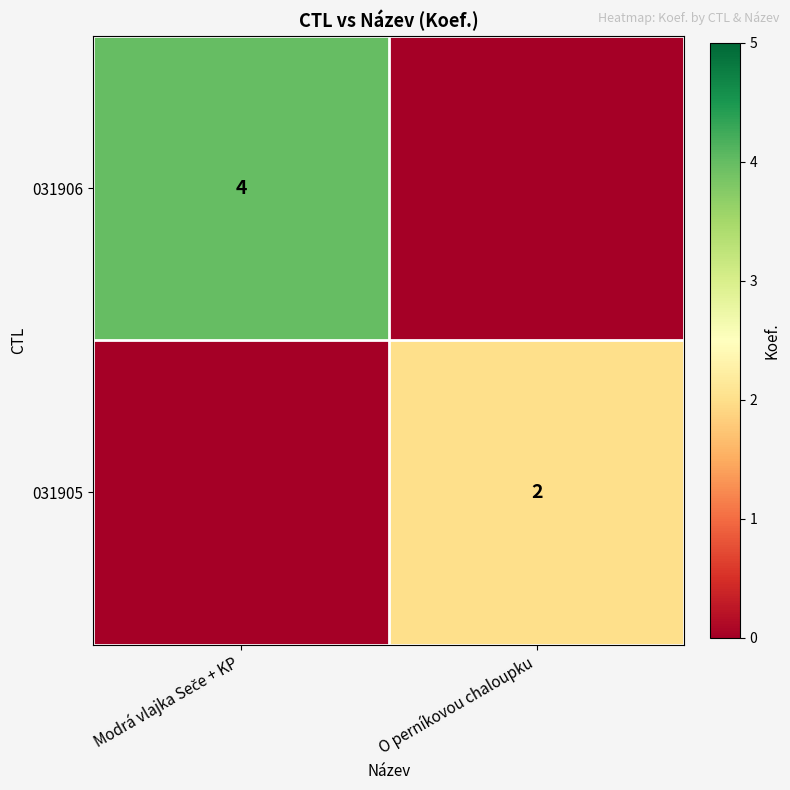

The value of 031905 at O perníkovou chaloupku is 3. True or false?

False